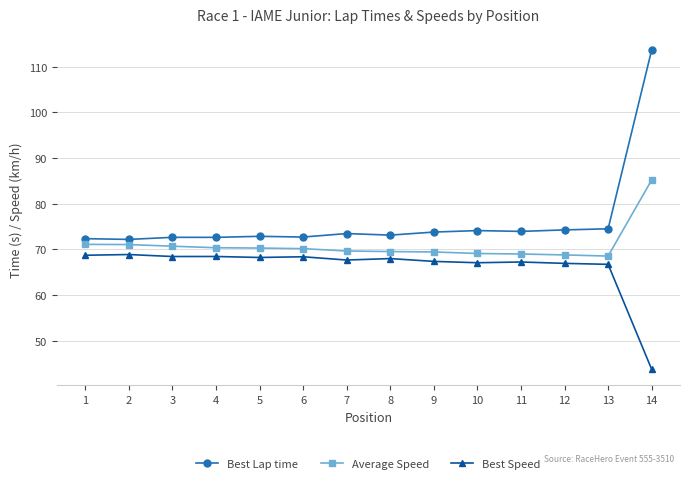

At which category is the sum across all series the highest?

14